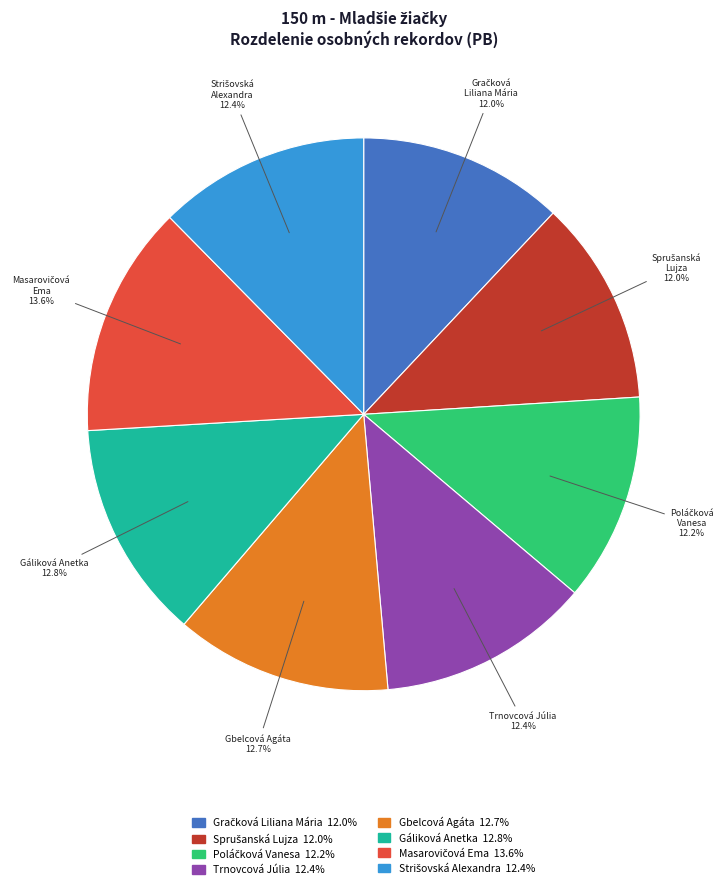

Does Trnovcová Júlia represent more than half of the total?

No